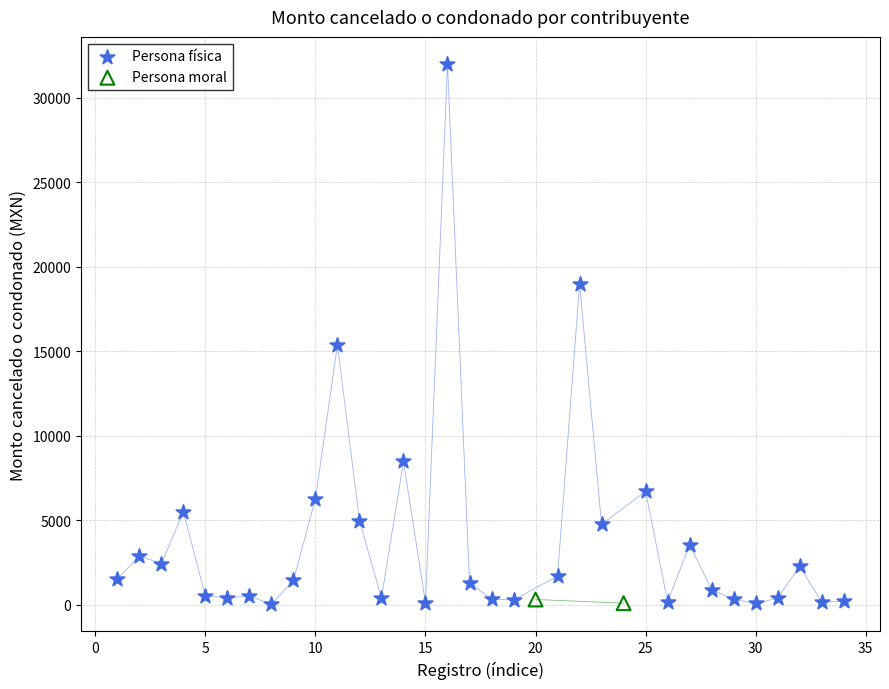

What are all the series names shown in the legend?

Persona física, Persona moral